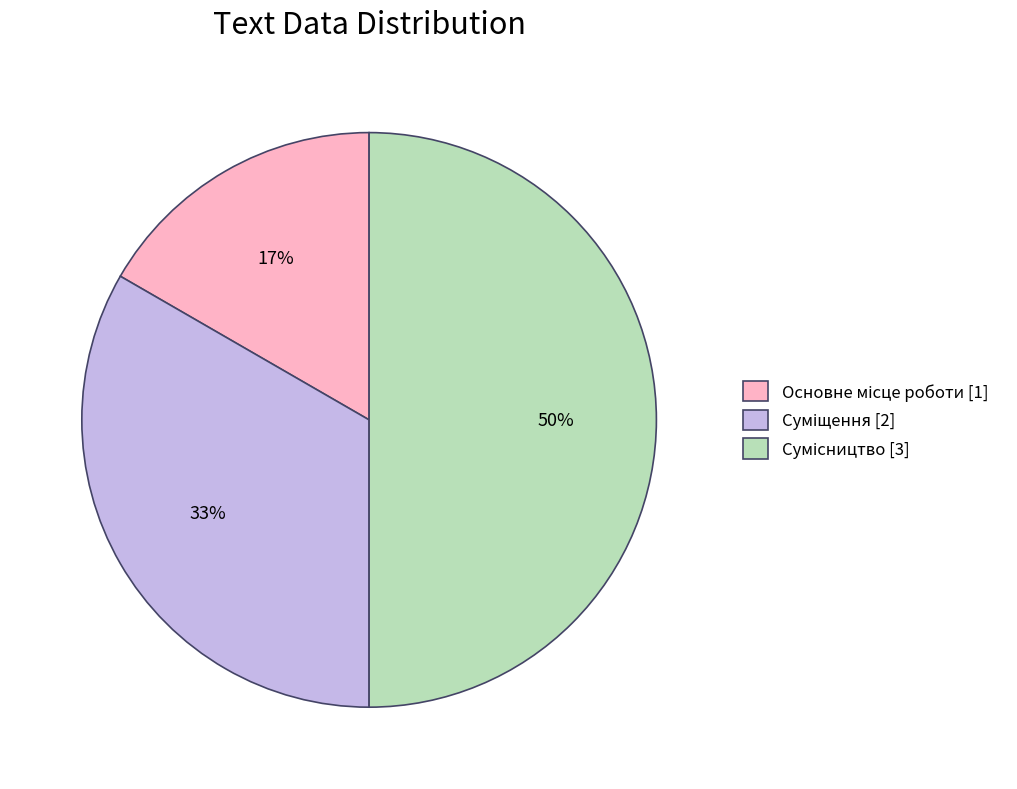

To the nearest percent, what is the difference between the largest and smallest slice percentages?

33%